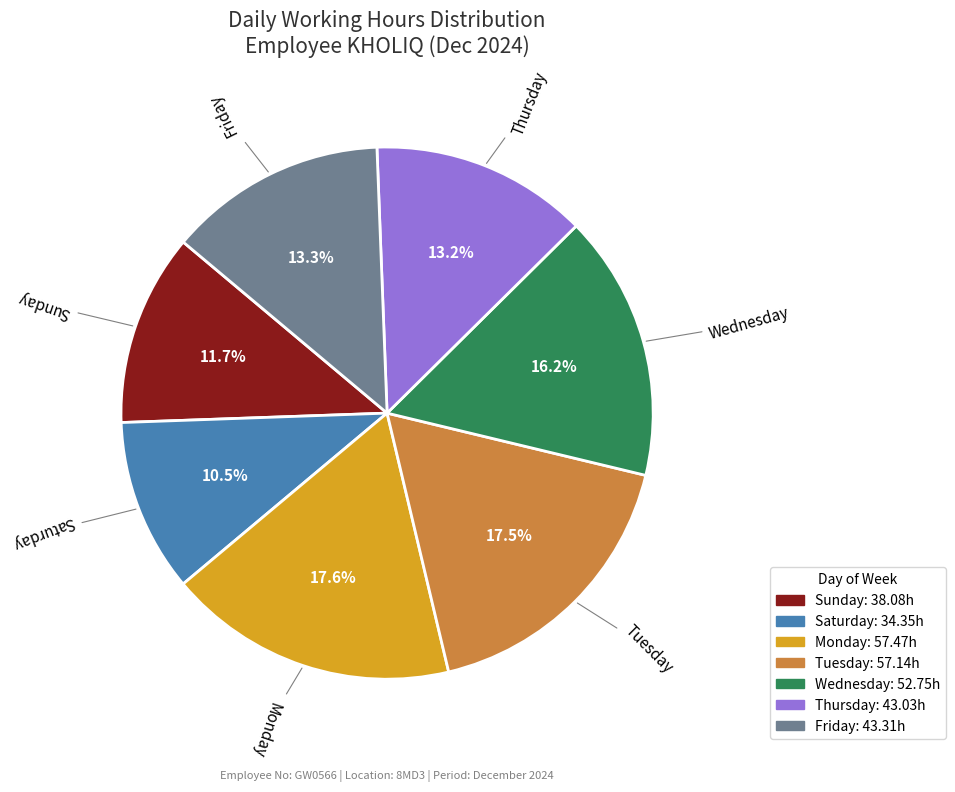

Does any single category account for the majority?

No